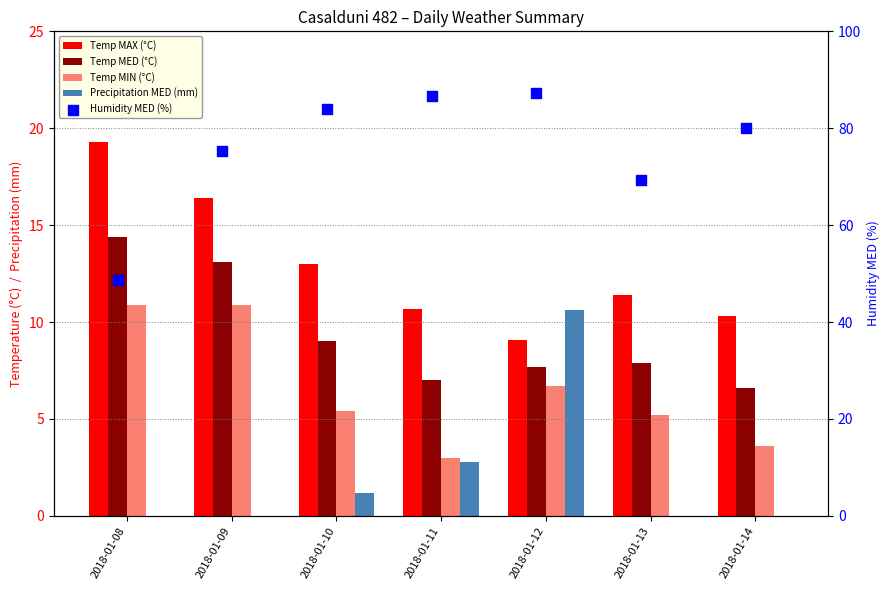

Which series has the largest total across all categories?

Humidity MED (%)